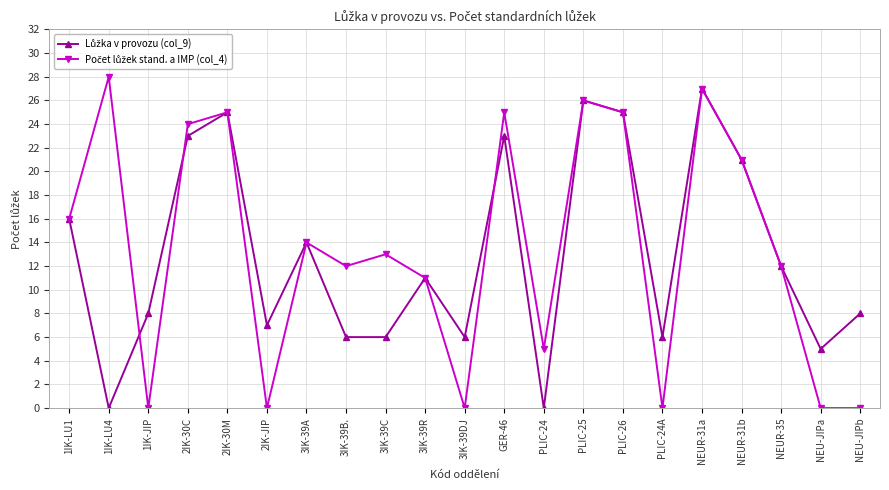

What is the label of the 13th point from the right?

3IK-39C